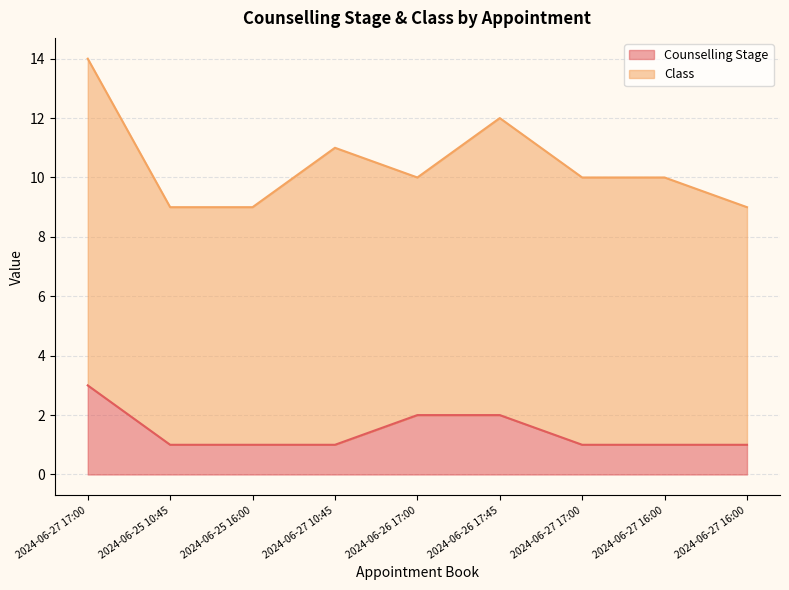

What is the ratio of the value at 2024-06-27 17:00 to the value at 2024-06-25 10:45?

3.0